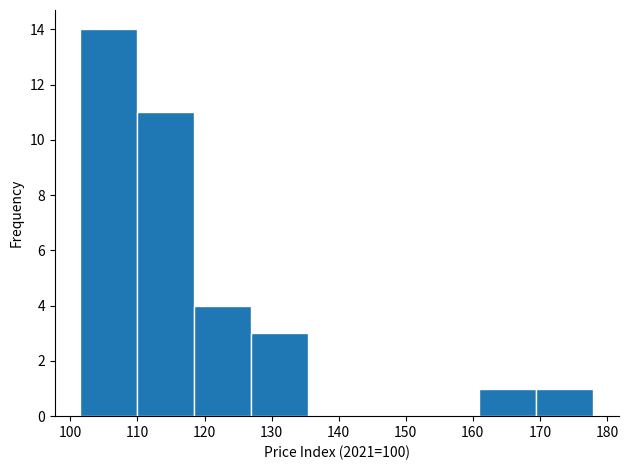

Over which range of the x-axis is the bar tallest?

101.5 to 110.0